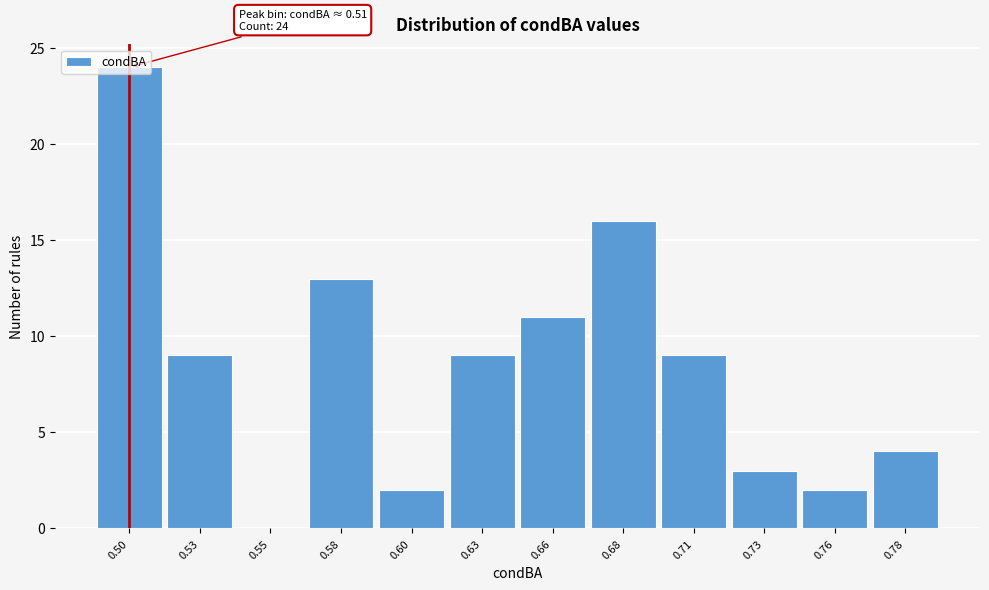

The chart shows a value of 2 at 0.60. True or false?

True